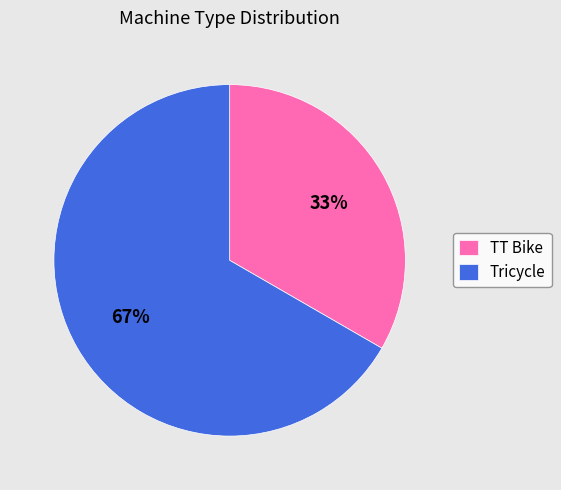

What is the ratio of the value at Tricycle to the value at TT Bike?

2.0